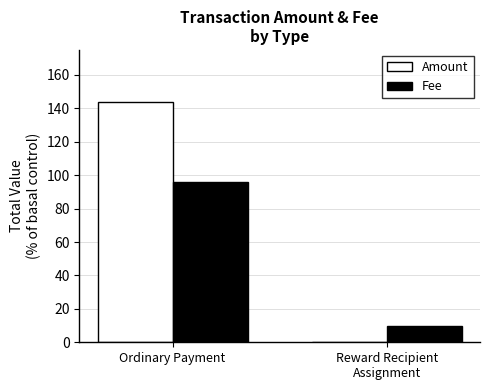

What is the total value across all series at Reward Recipient
Assignment?

10.0